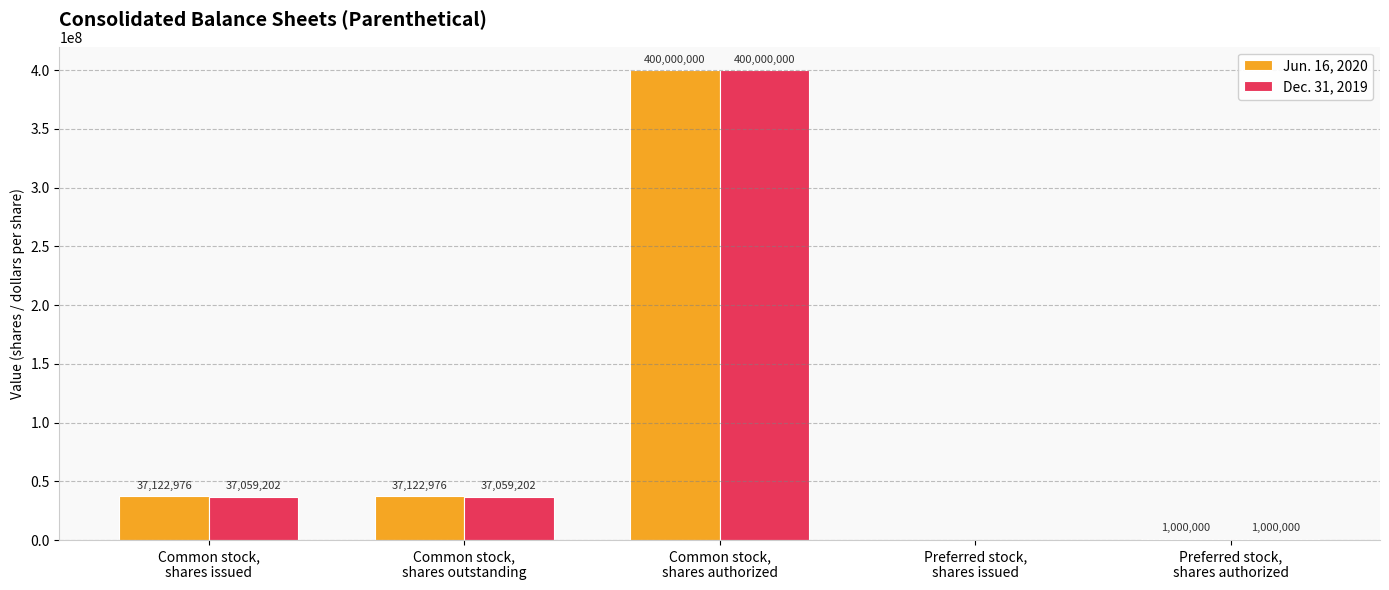

The value of Dec. 31, 2019 at Common stock,
shares issued is 52122284. True or false?

False